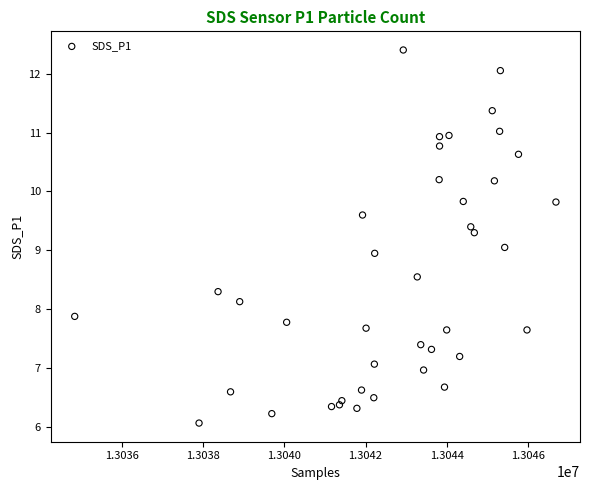

What is the range of X values (max minus min)?

11871.0